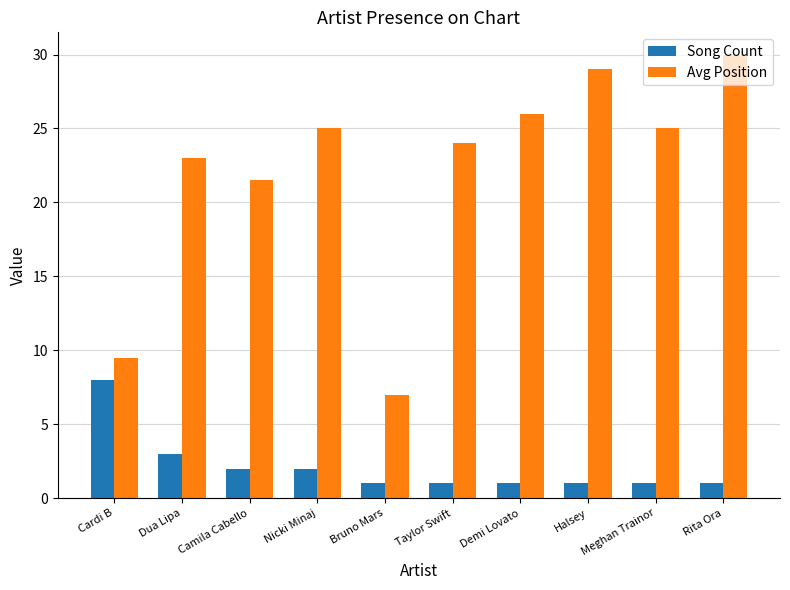

What is the label of the 1st bar from the right?

Rita Ora